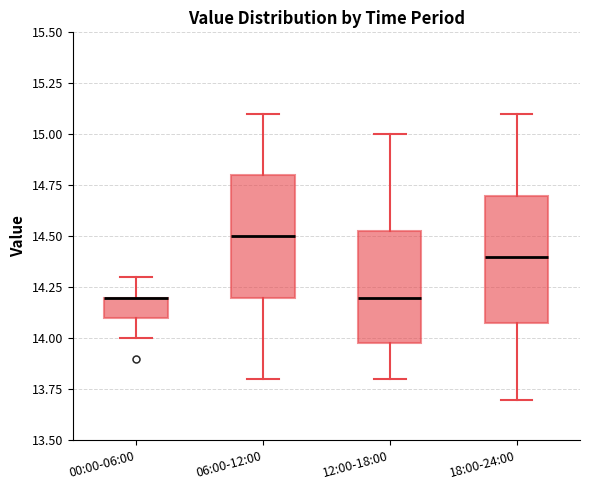

Reading left to right, transcribe this box plot: for each box, give where its median line is, the range the box spans, and where its two whiskers end, as read against the y-axis. The values are not printed on the chart, so give them approximately, as read against the axis.

00:00-06:00: median 14.20 (drawn on the box's upper edge), box 14.10 to 14.20, whiskers 14.00 to 14.30
06:00-12:00: median 14.50, box 14.20 to 14.80, whiskers 13.80 to 15.10
12:00-18:00: median 14.20, box 14.00 to 14.55, whiskers 13.80 to 15.00
18:00-24:00: median 14.40, box 14.10 to 14.70, whiskers 13.70 to 15.10